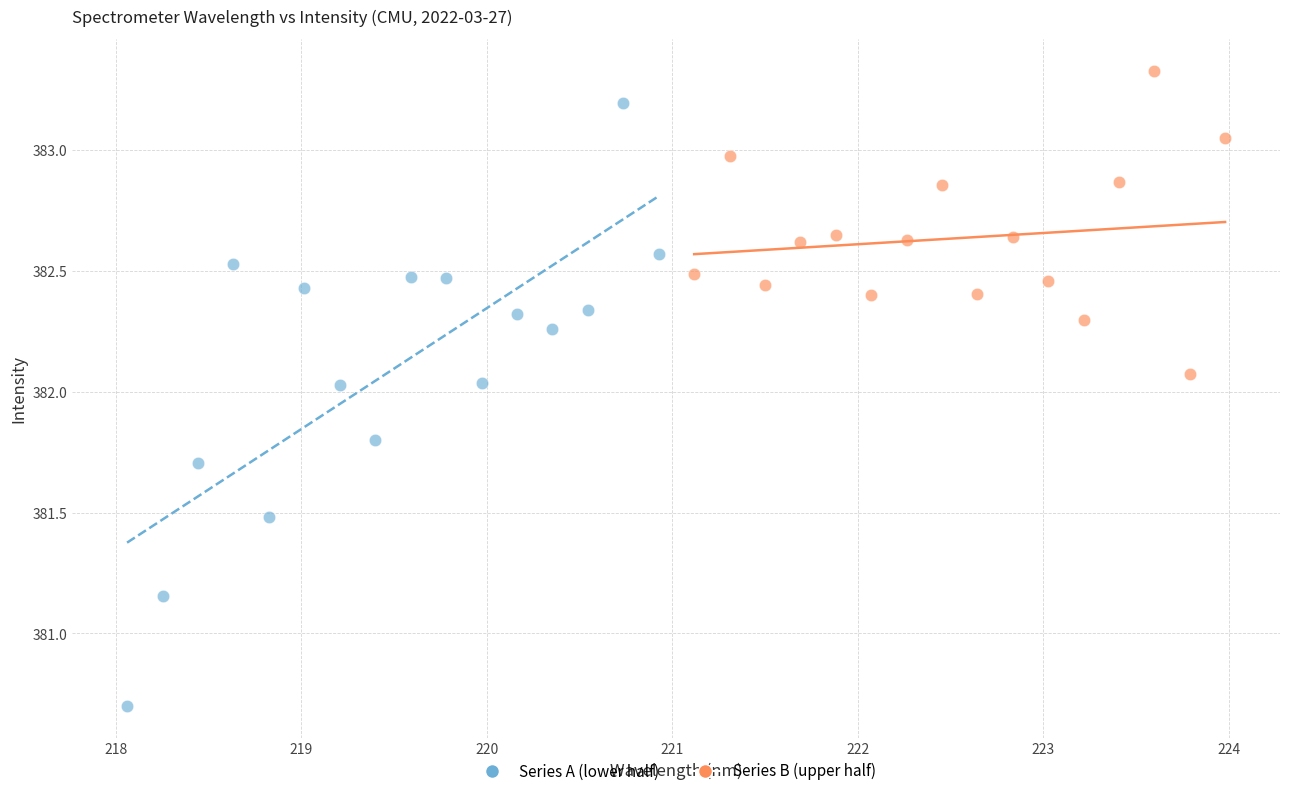

Which series contains the highest Y value?

Series B (upper half)